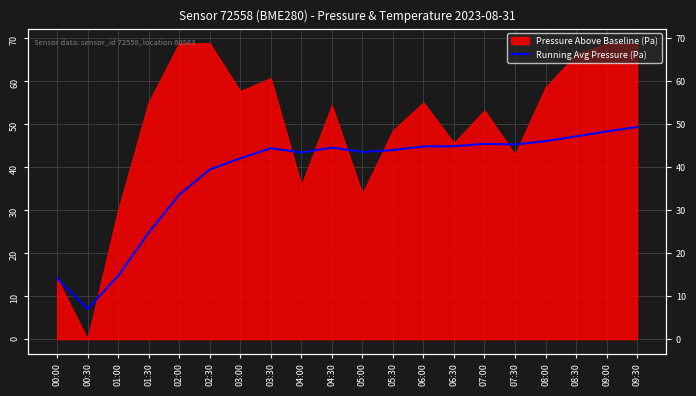

How many data points are less than 44?

9